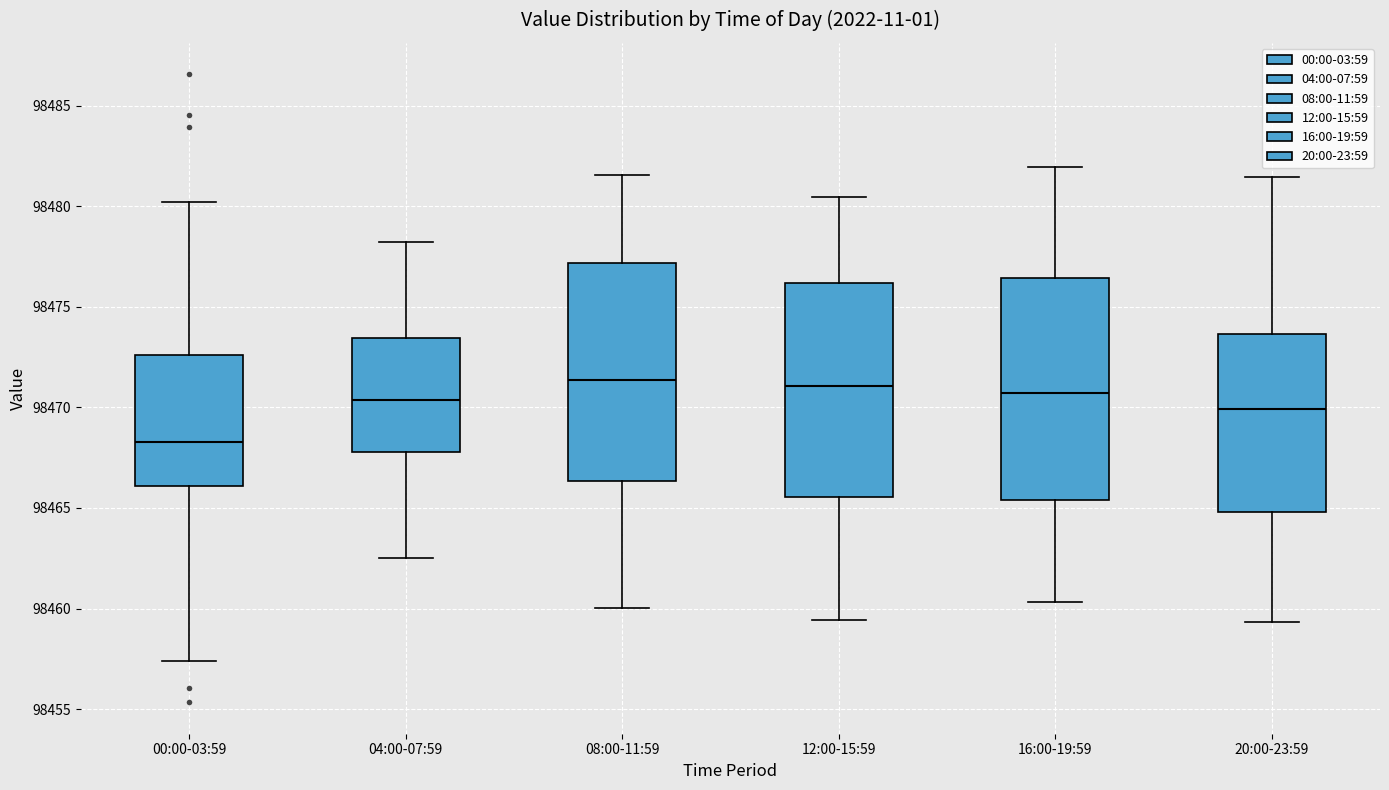

Reading left to right, transcribe this box plot: for each box, give where its median line is, the range the box spans, and where its two whiskers end, as read against the y-axis. The values are not printed on the chart, so give them approximately, as read against the axis.

00:00-03:59: median 98468.5, box 98466.0 to 98472.5, whiskers 98457.5 to 98480.0
04:00-07:59: median 98470.5, box 98468.0 to 98473.5, whiskers 98462.5 to 98478.0
08:00-11:59: median 98471.5, box 98466.5 to 98477.0, whiskers 98460.0 to 98481.5
12:00-15:59: median 98471.0, box 98465.5 to 98476.0, whiskers 98459.5 to 98480.5
16:00-19:59: median 98470.5, box 98465.5 to 98476.5, whiskers 98460.5 to 98482.0
20:00-23:59: median 98470.0, box 98465.0 to 98473.5, whiskers 98459.5 to 98481.5